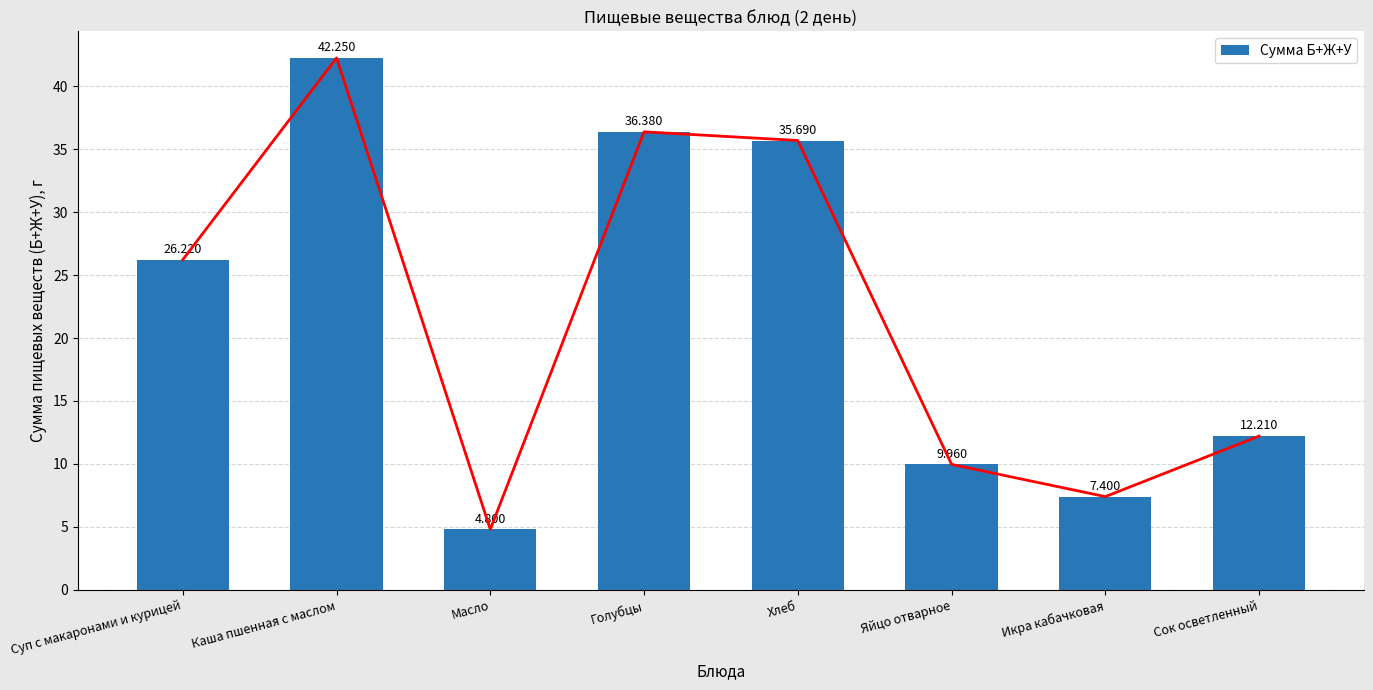

What is the ratio of the value at Масло to the value at Яйцо отварное?

0.5